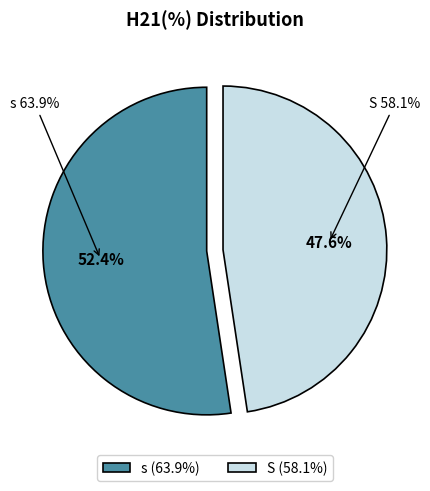

Rank the categories by value from lowest to highest.

S, s